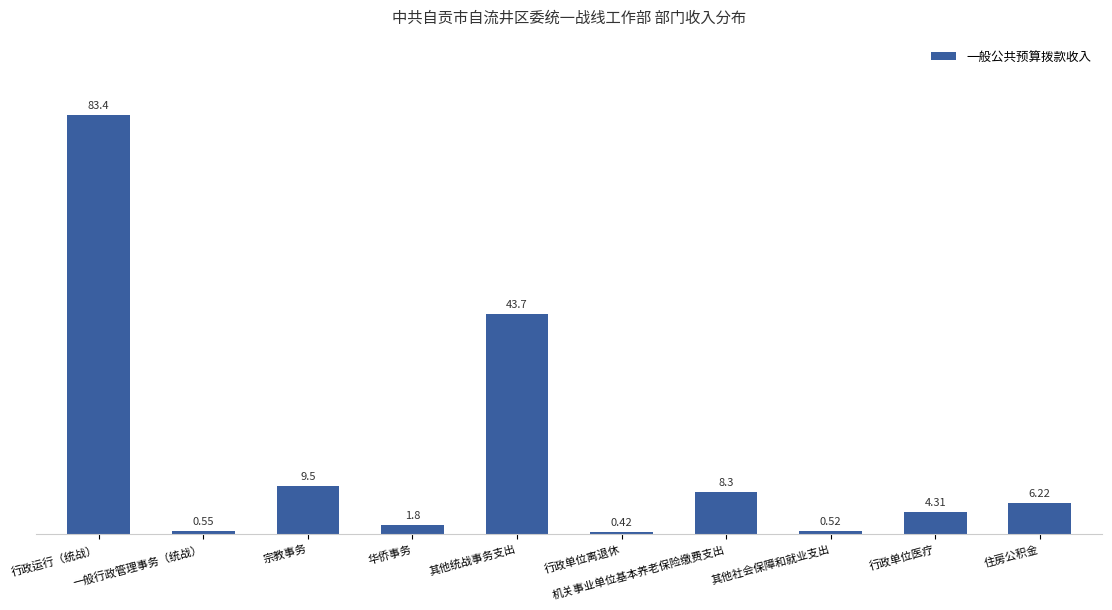

How many values are below 6?

5